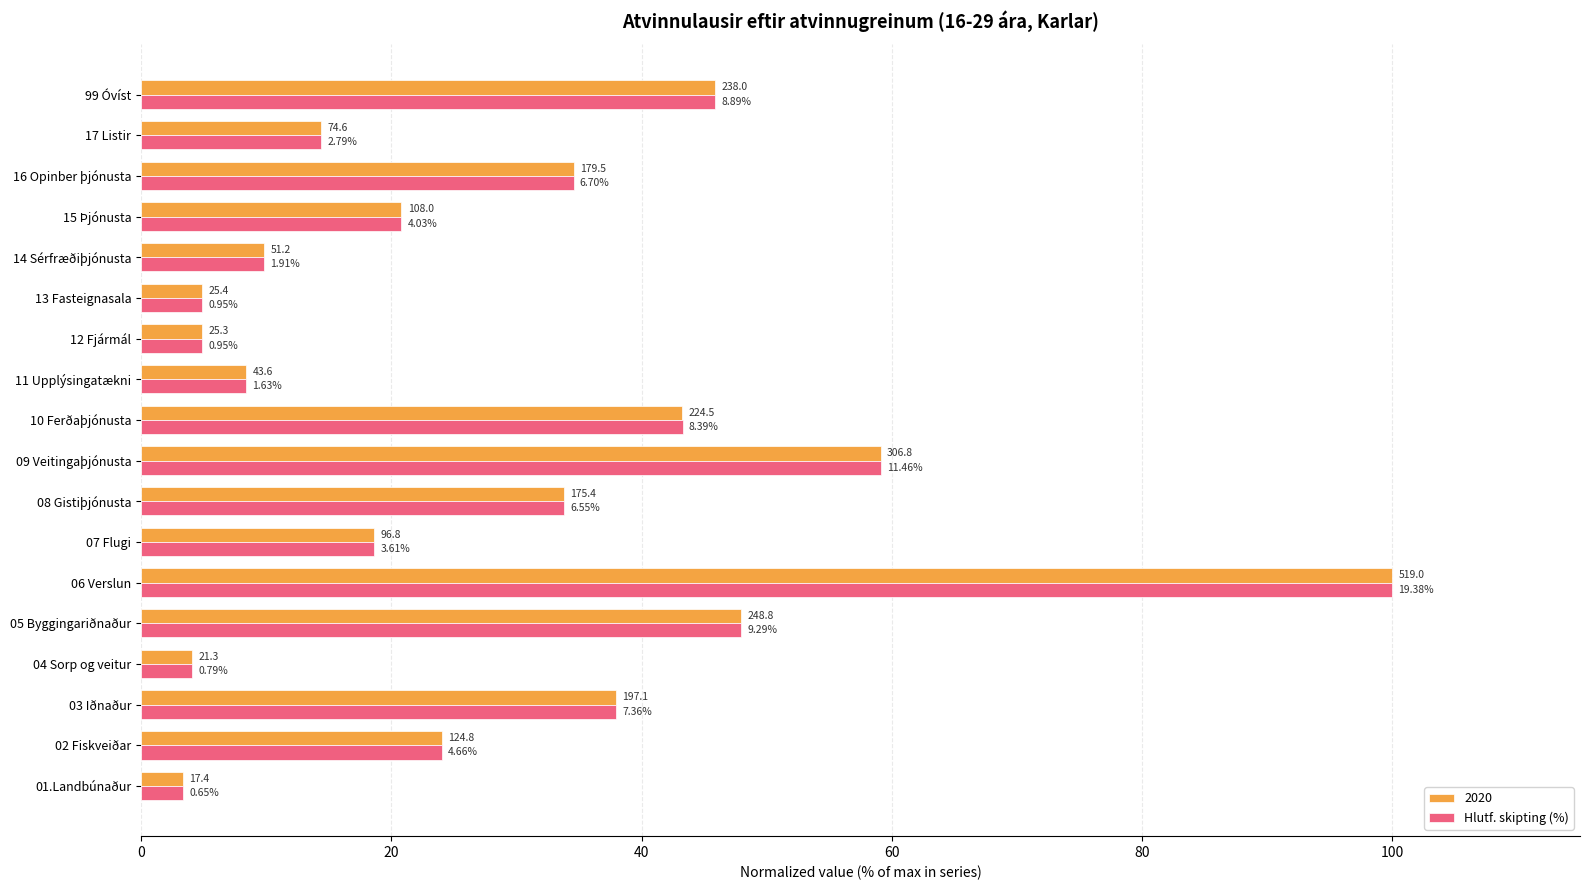

What are all the series names shown in the legend?

2020, Hlutf. skipting (%)